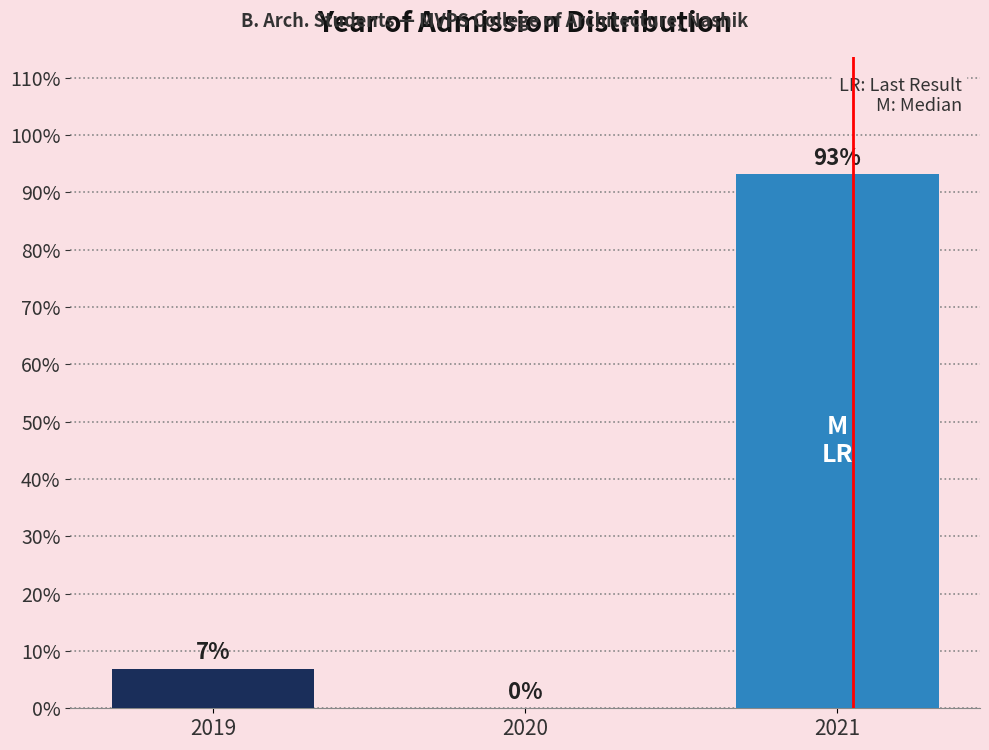

Is it true that the value at 2019 is 6.9?

True